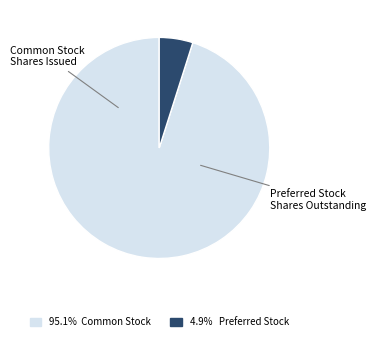

Is there a majority slice in this chart?

Yes